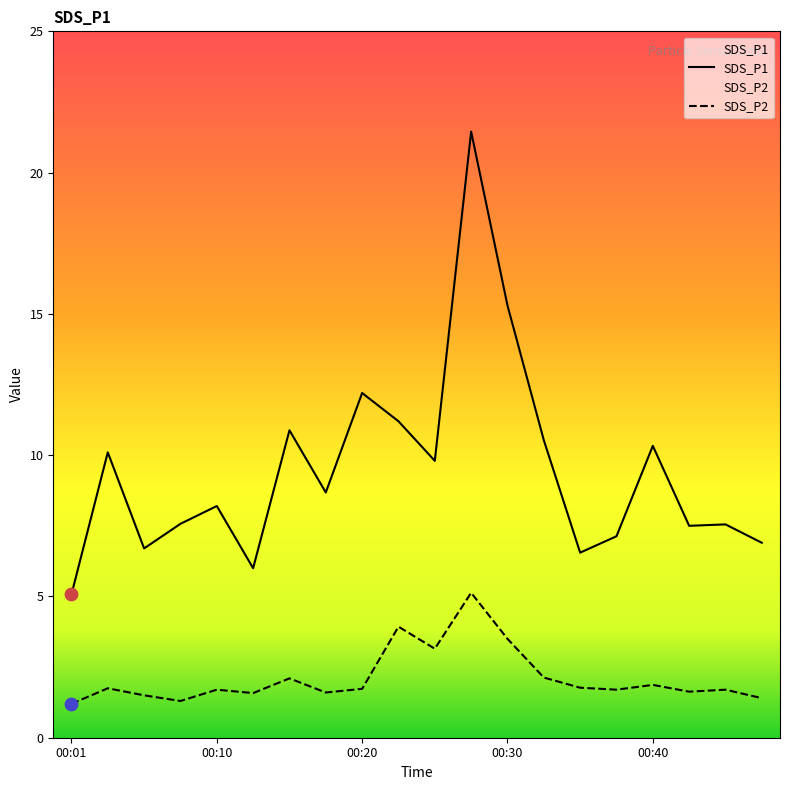

What are all the series names shown in the legend?

SDS_P1, SDS_P2